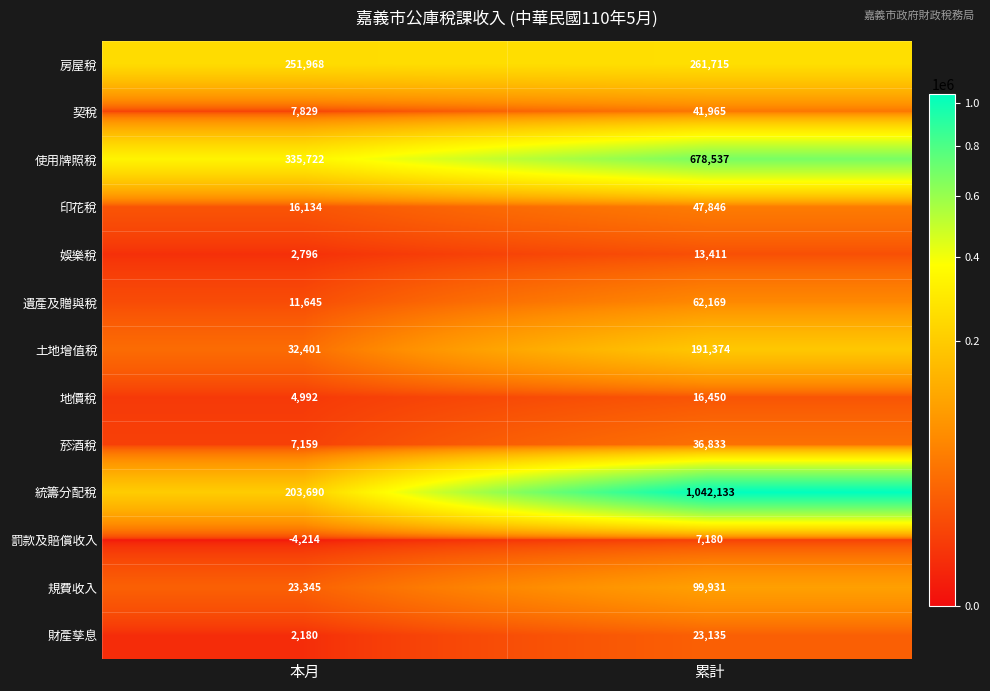

Is it true that 財產孳息 equals 2180 at 本月?

True